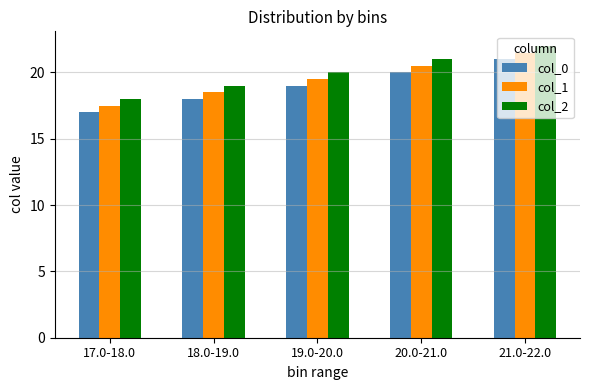

What is the difference between the second highest and second lowest values in the col_1 series?

2.0